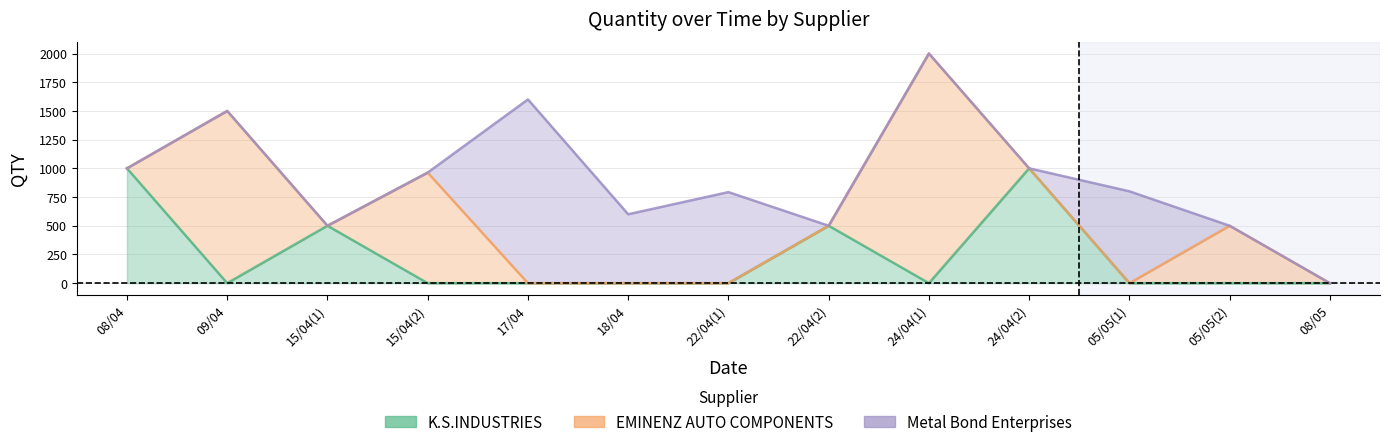

What are all the series names shown in the legend?

K.S.INDUSTRIES, EMINENZ AUTO COMPONENTS, Metal Bond Enterprises